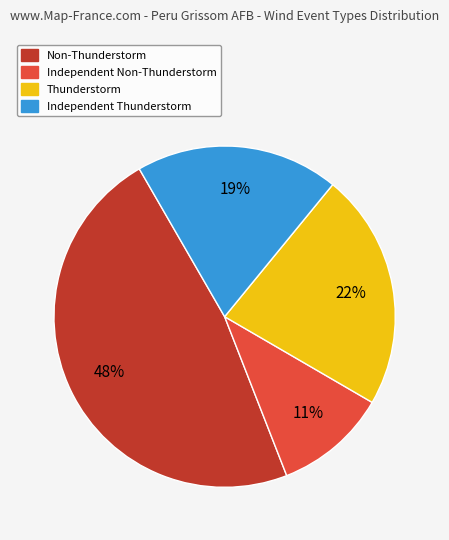

What is the smallest slice in the pie chart?

Independent Non-Thunderstorm